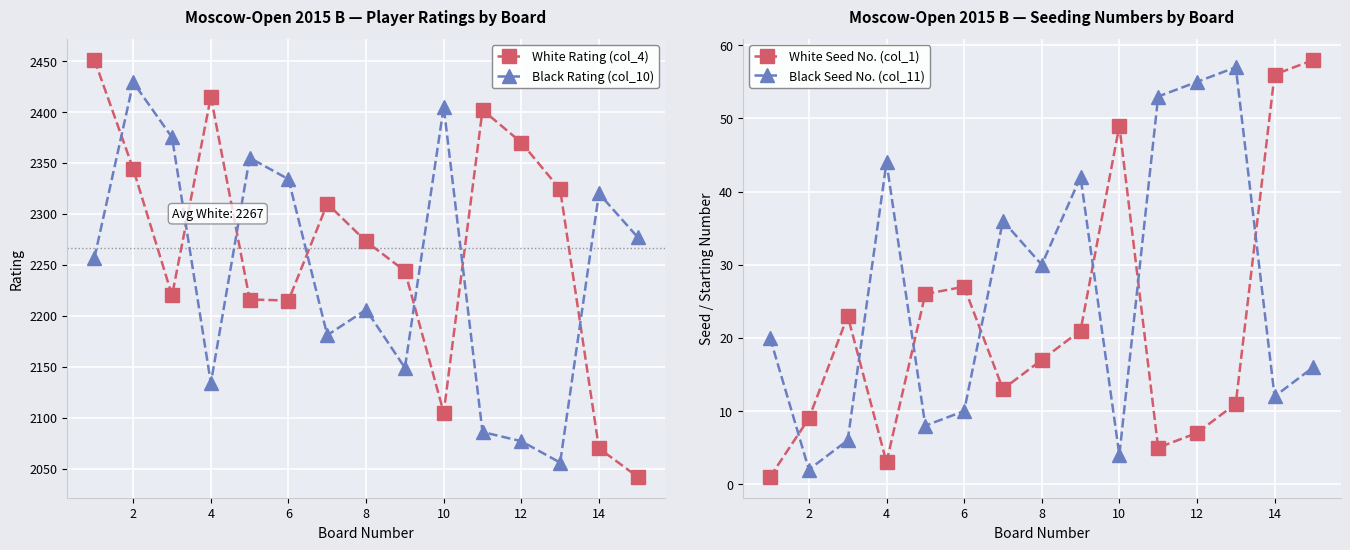

The Black Rating (col_10) series shows 606 at 14. True or false?

False